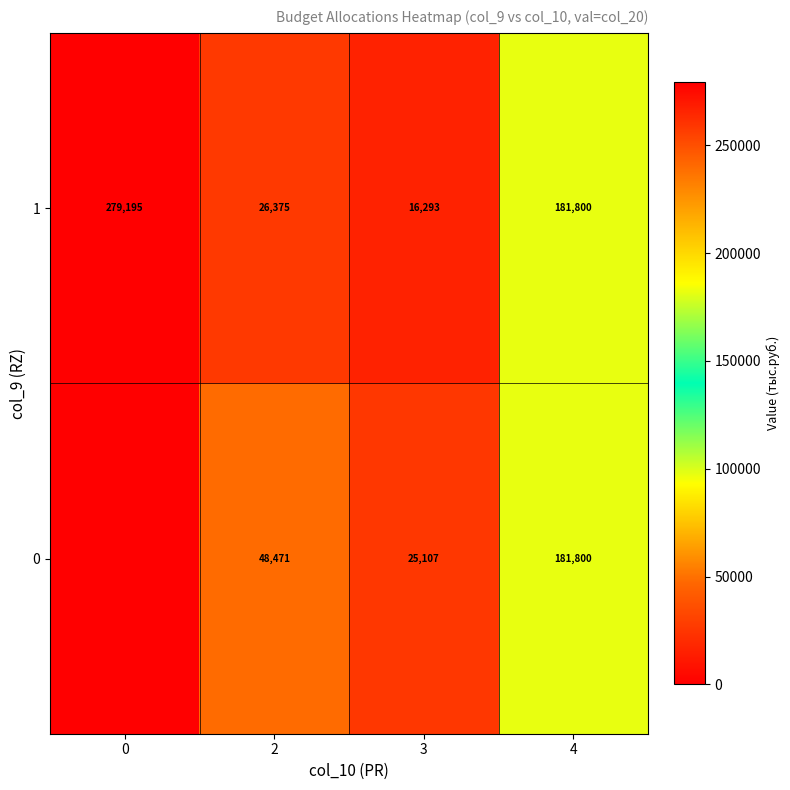

The 1 series shows 16293 at 3. True or false?

True